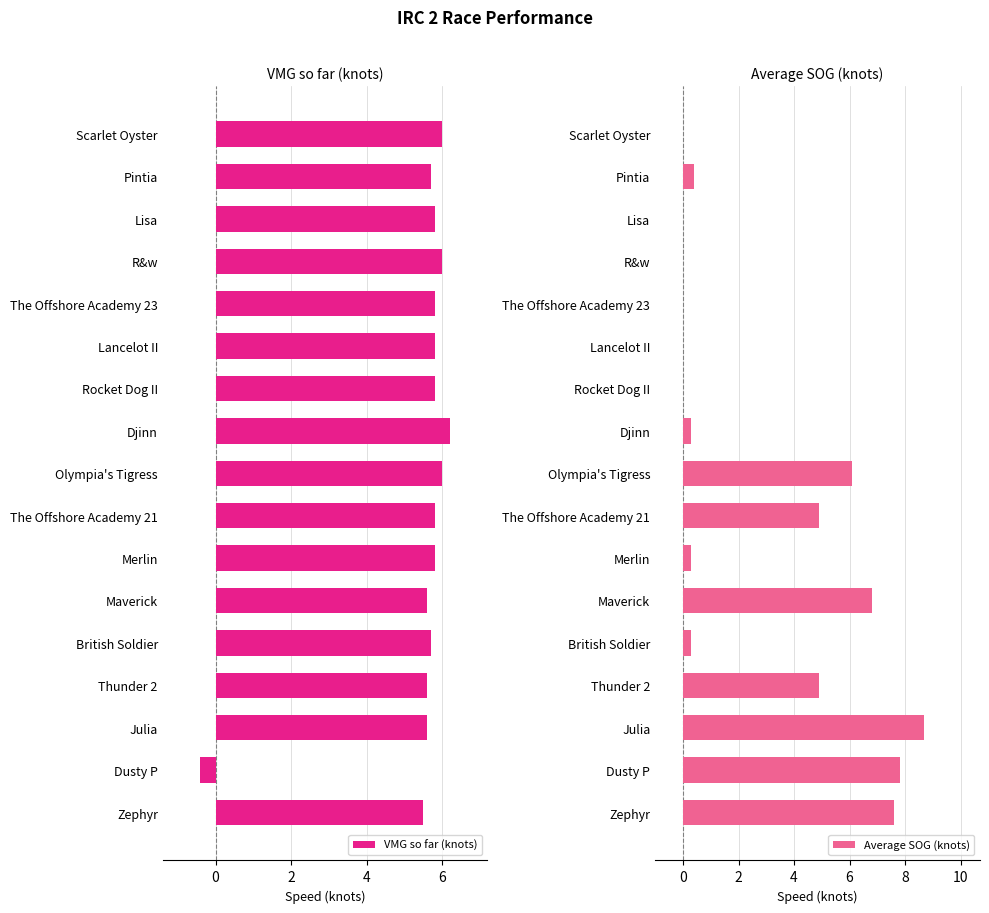

The value of VMG so far (knots) at Julia is 7.5. True or false?

False